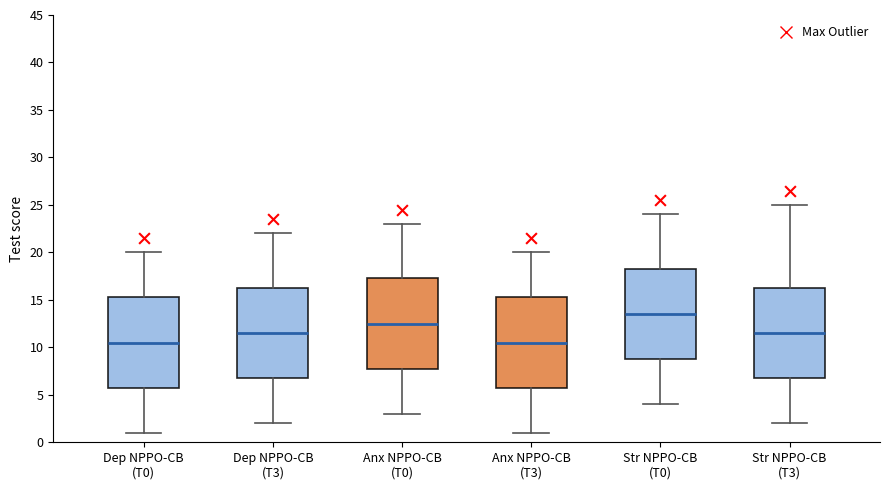

Reading left to right, read every box against the y-axis: the position of its median line, the range the box covers, and the ends of its whiskers. The values are not printed on the chart, so give them approximately, as read against the axis.

Dep NPPO-CB (T0): median 10.5, box 6.0 to 15.5, whiskers 1.0 to 20.0
Dep NPPO-CB (T3): median 11.5, box 7.0 to 16.5, whiskers 2.0 to 22.0
Anx NPPO-CB (T0): median 12.5, box 8.0 to 17.5, whiskers 3.0 to 23.0
Anx NPPO-CB (T3): median 10.5, box 6.0 to 15.5, whiskers 1.0 to 20.0
Str NPPO-CB (T0): median 13.5, box 9.0 to 18.5, whiskers 4.0 to 24.0
Str NPPO-CB (T3): median 11.5, box 7.0 to 16.5, whiskers 2.0 to 25.0